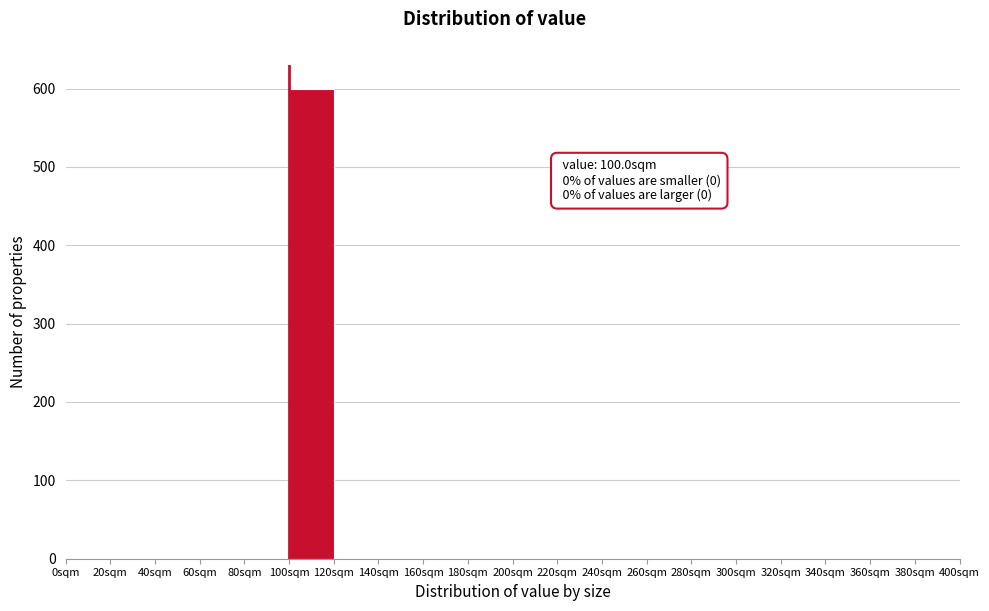

Over which range of the x-axis is the bar tallest?

100 to 120